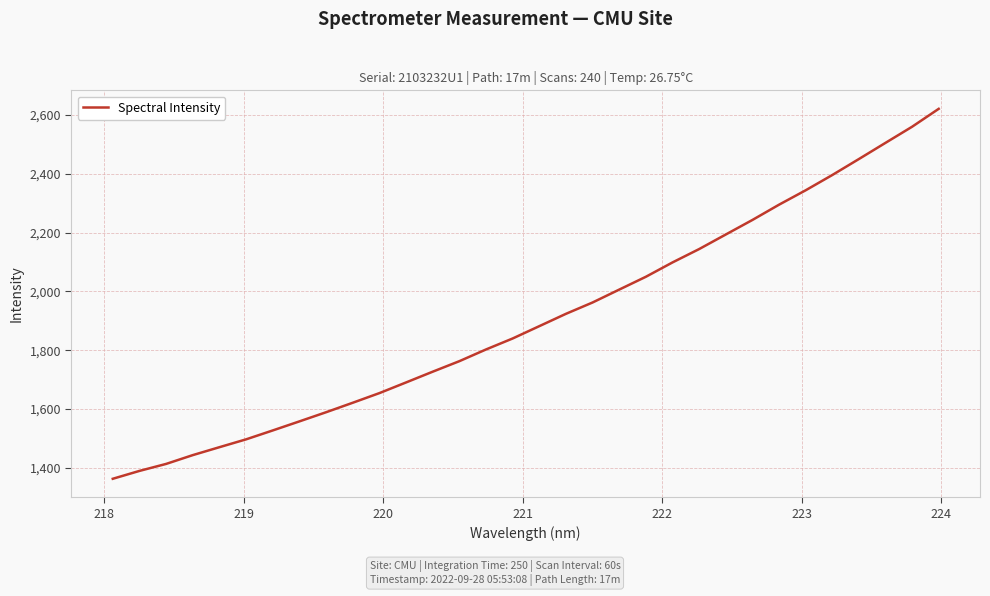

What is the sum of all values?

61022.5